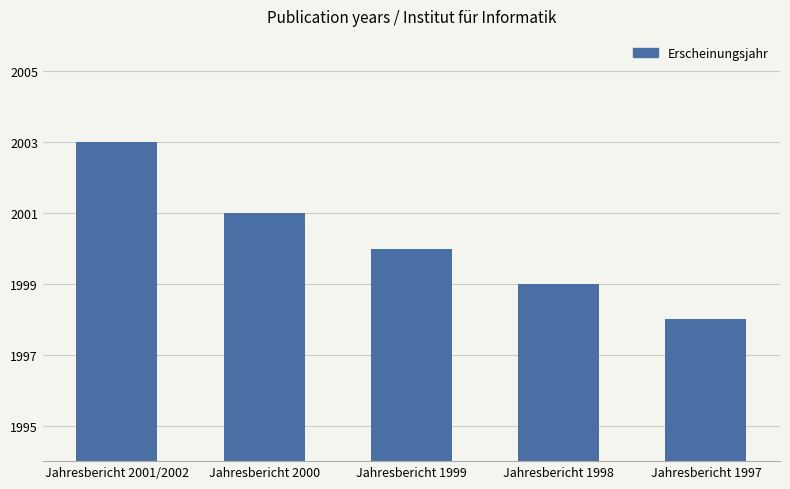

At which label does the data first exceed 2000?

Jahresbericht 2001/2002